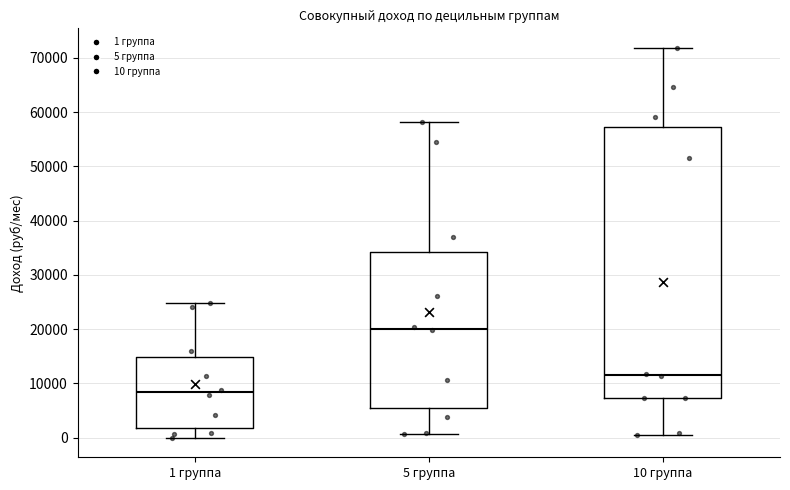

Which box's median line is the lowest?

1 группа